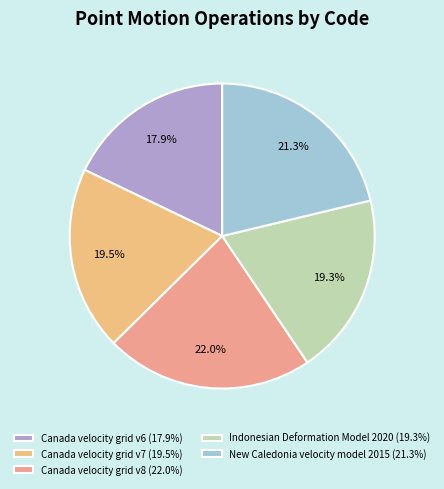

Does any single category account for the majority?

No